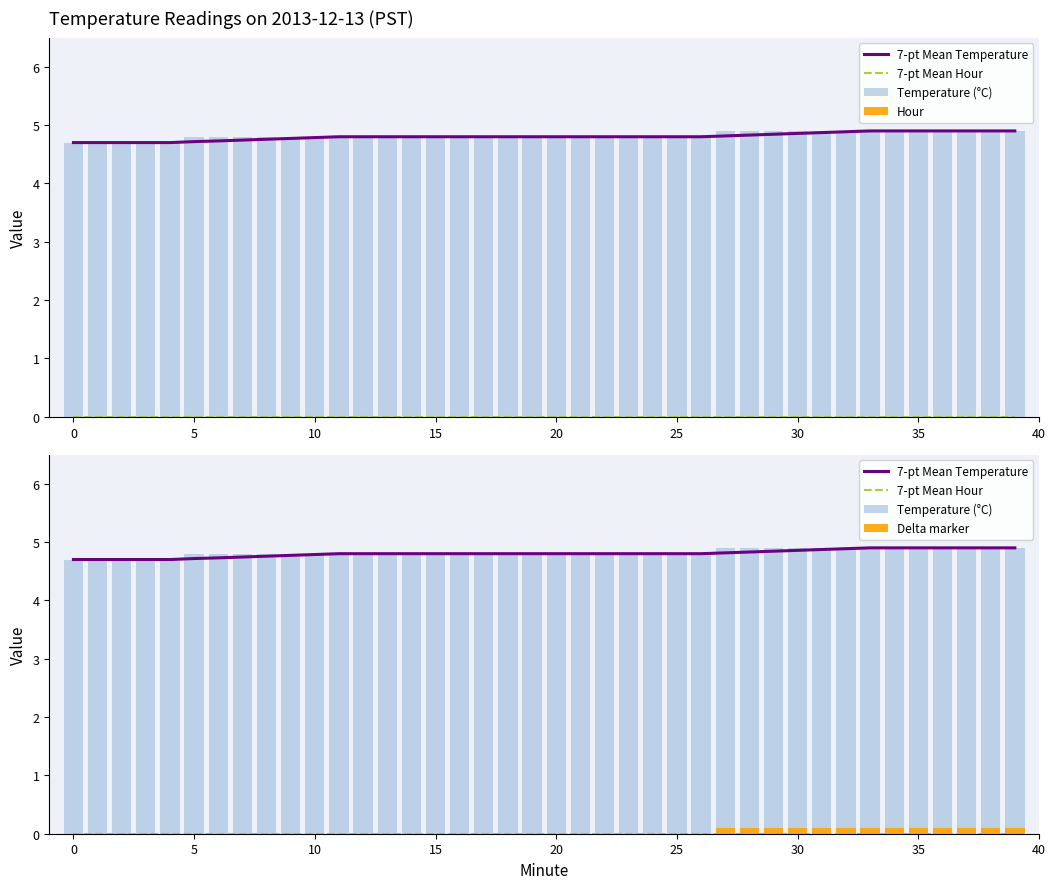

Does the chart contain any negative values?

No